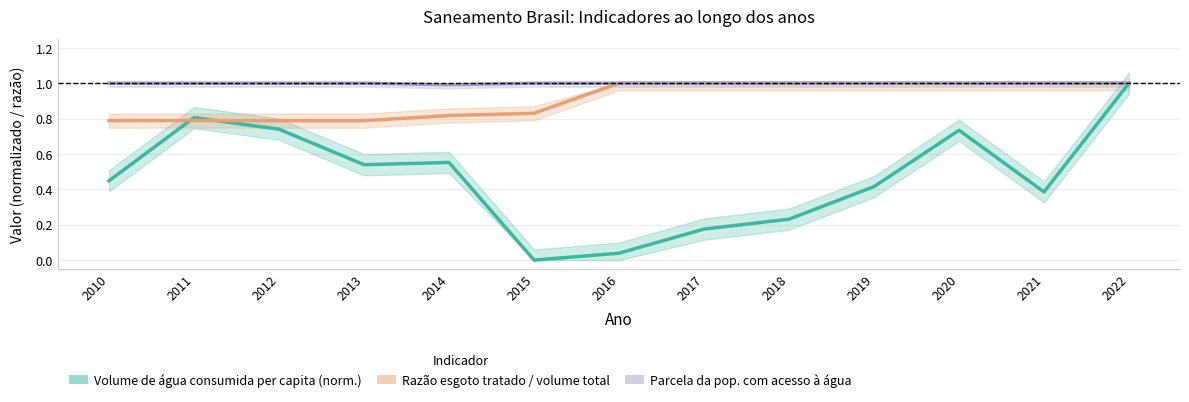

How many values in the Parcela da pop. com acesso à água series are below 1?

1